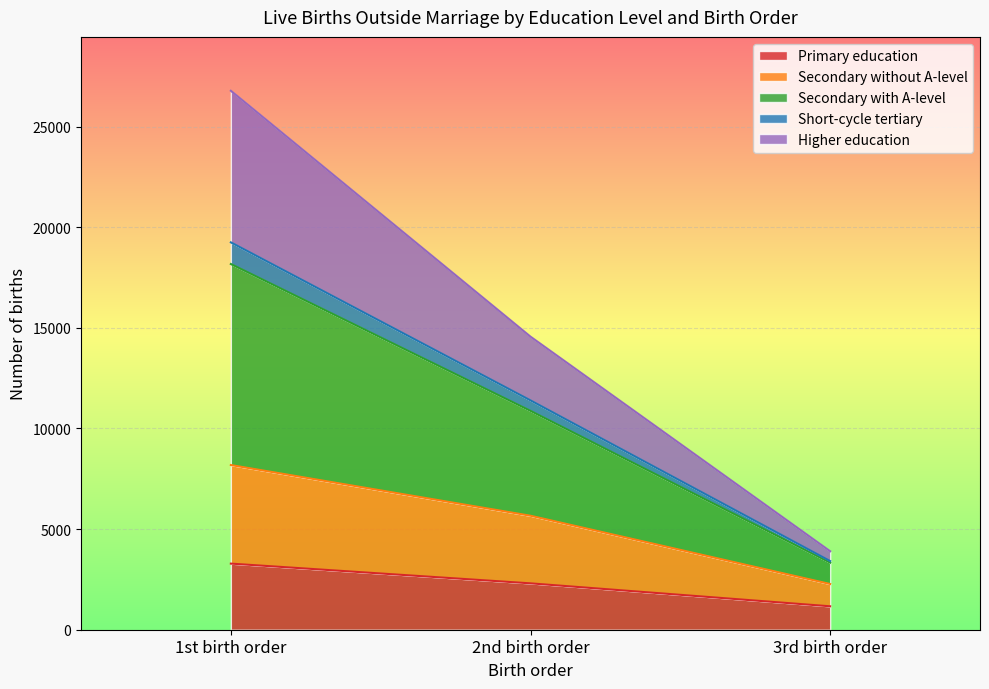

What is the sum of all Primary education values?

6753